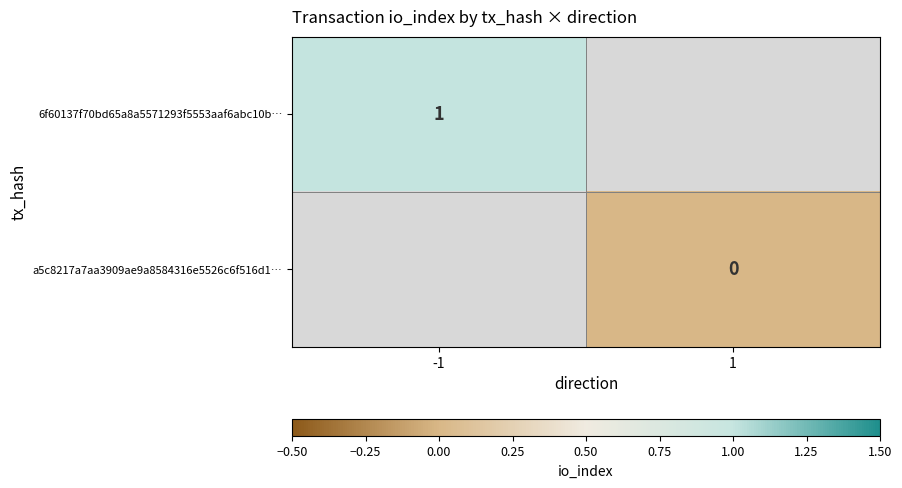

The value of 6f60137f70bd65a8a5571293f5553aaf6abc10b… at -1 is 1. True or false?

True